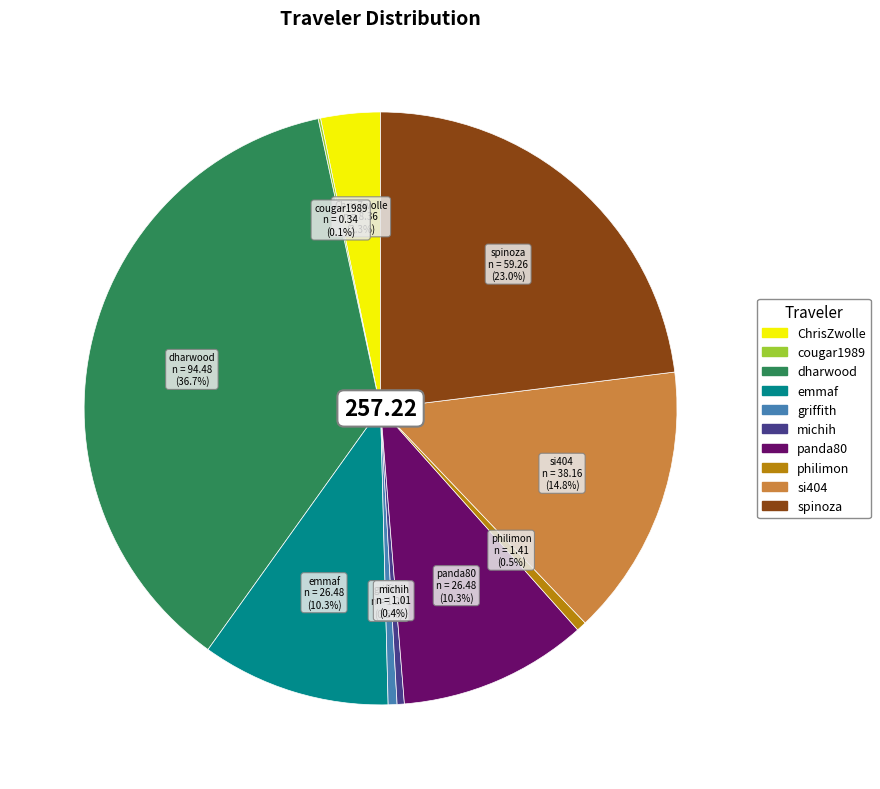

Approximately how many times larger is the value at ChrisZwolle compared to griffith?

6.7